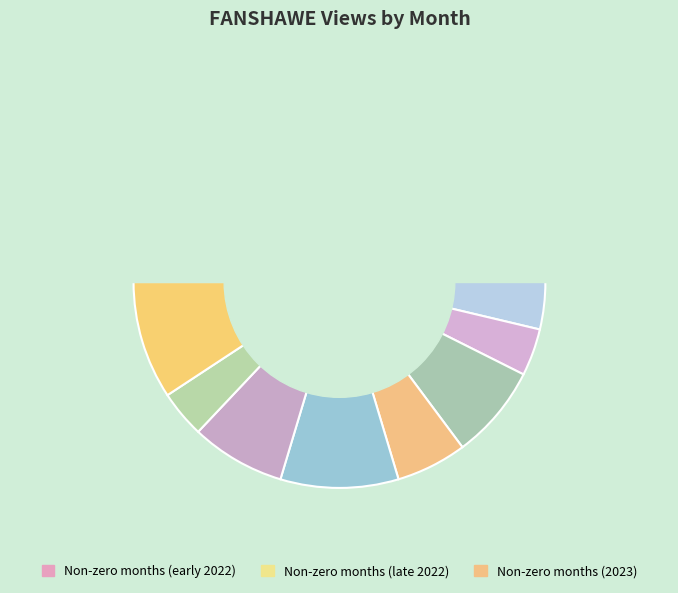

What is the change in value from 2023-03 to 2023-04?

-1